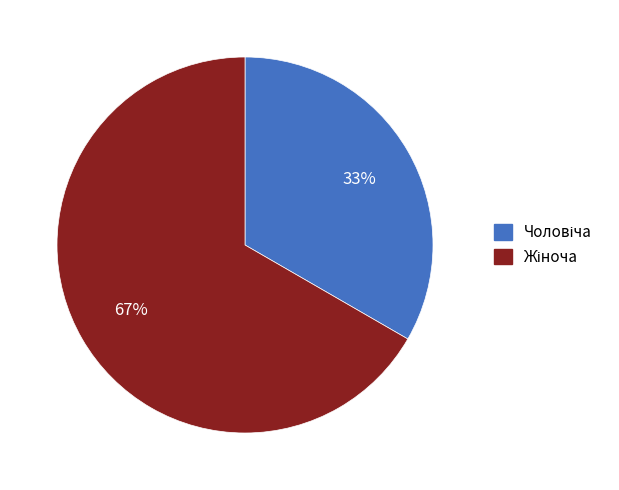

To the nearest percent, what is the average slice percentage?

50%